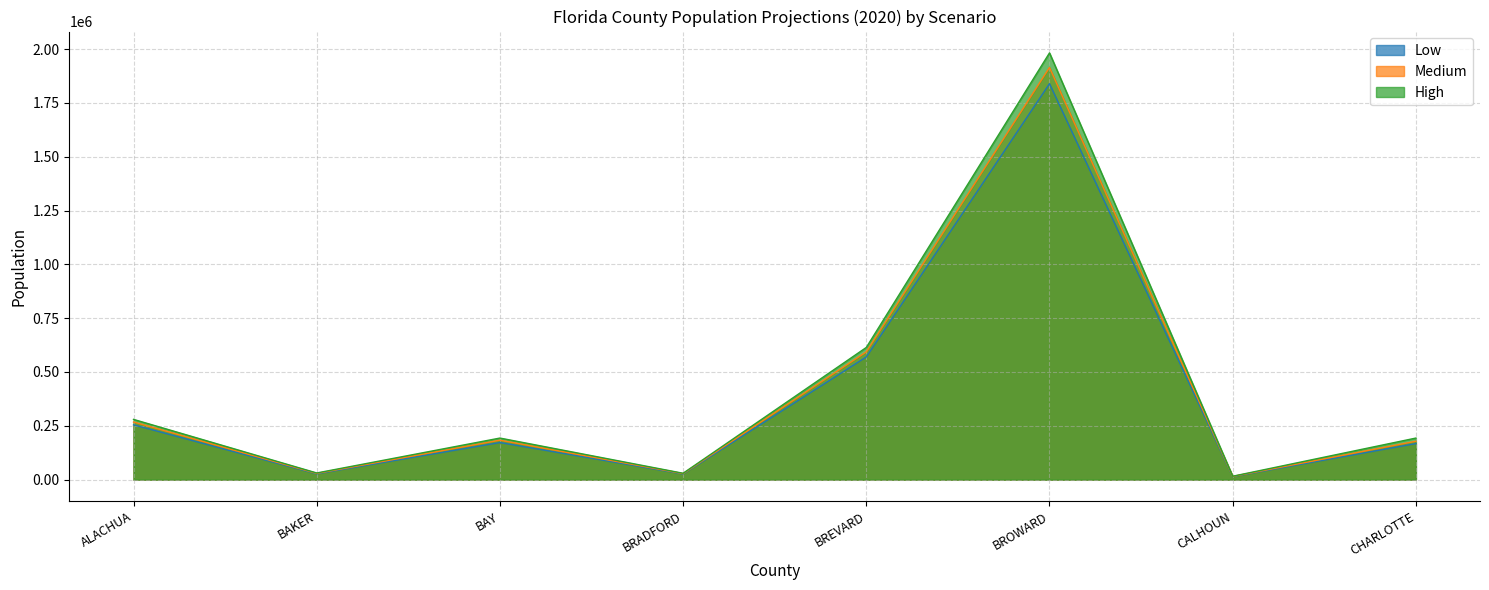

How many categories are shown in the chart?

8